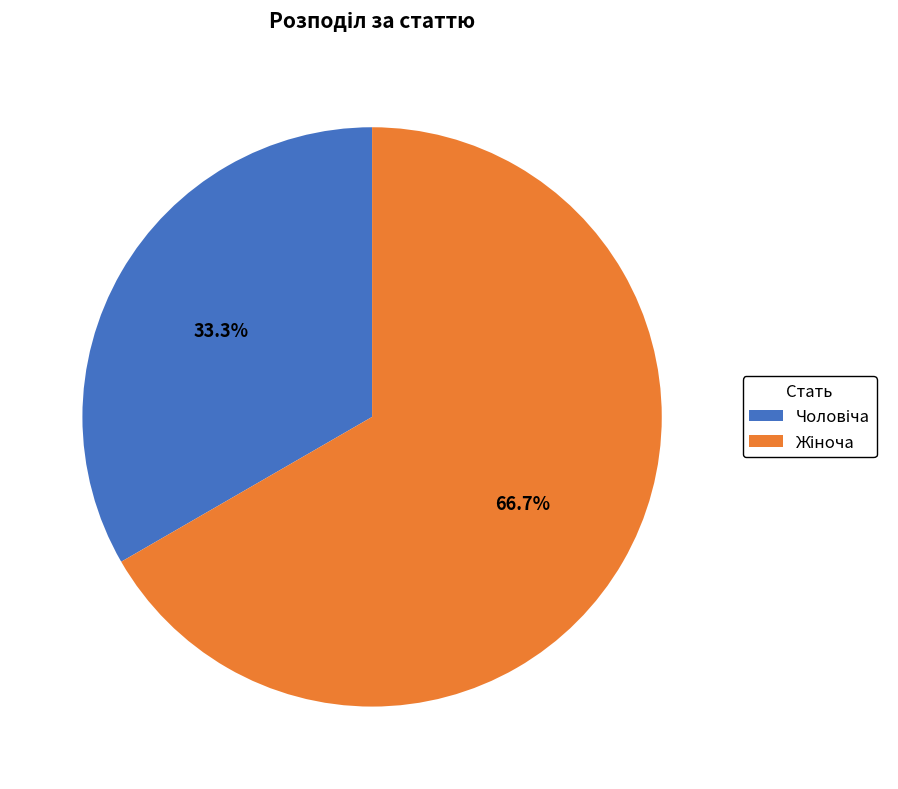

Is there any slice that represents more than half of the pie?

Yes